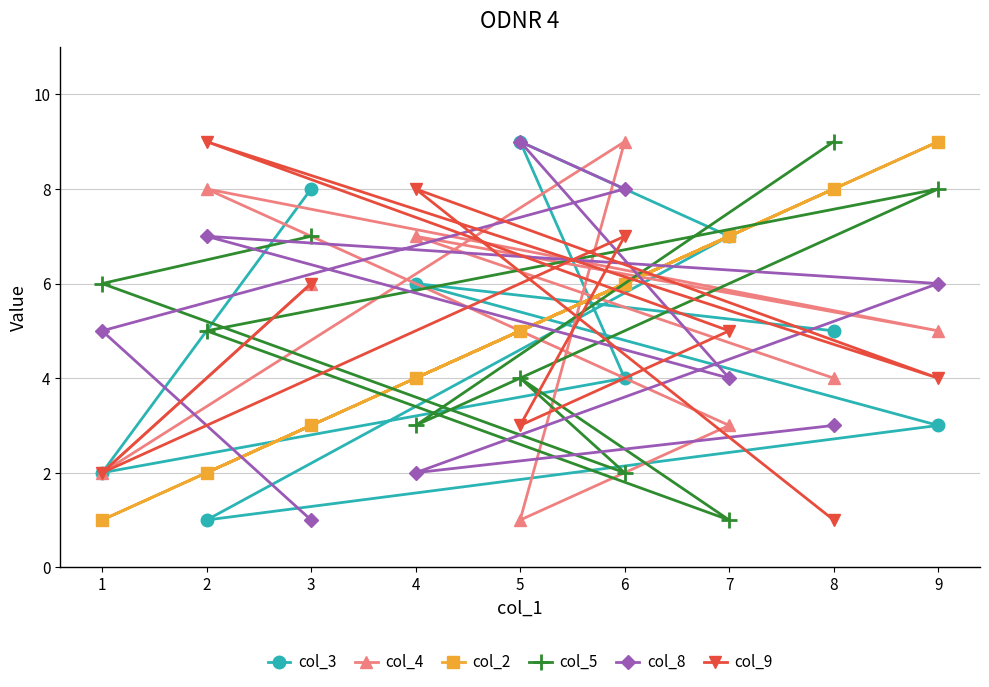

At which label does col_5 reach its peak?

8